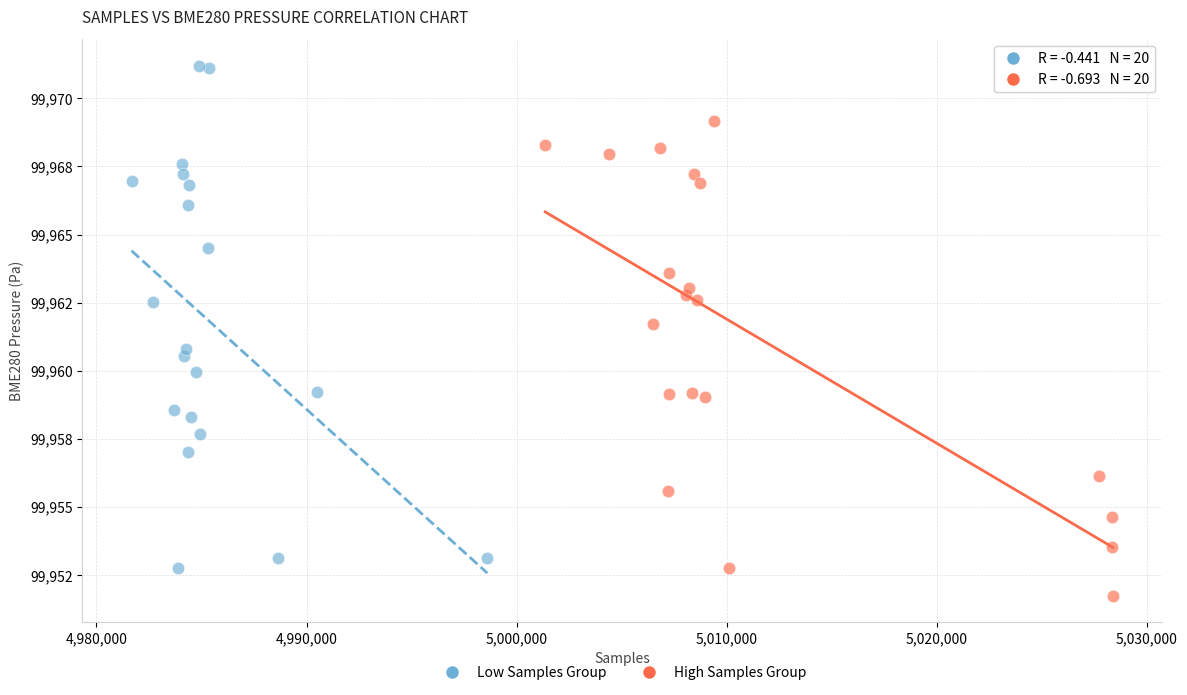

Which series contains the highest Y value?

Low Samples Group